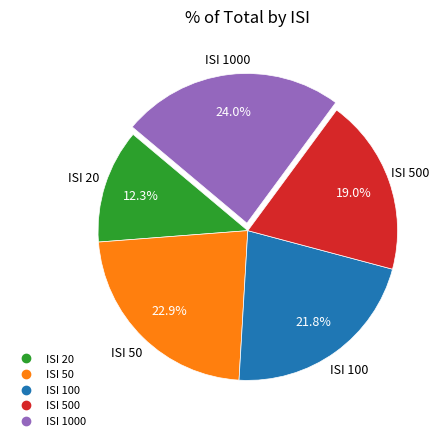

Does any single category account for the majority?

No